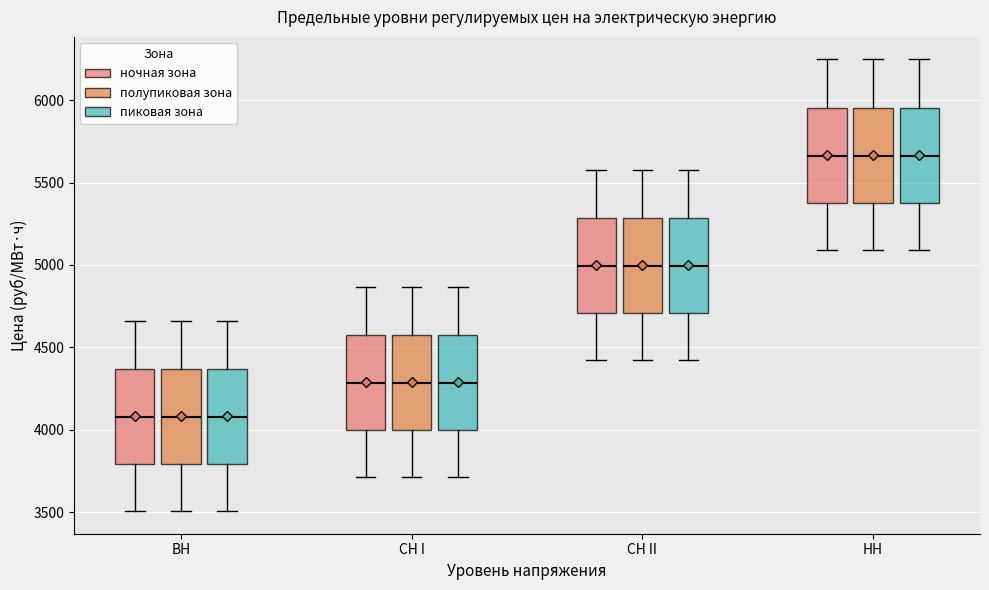

Reading left to right, read every box against the y-axis: the position of its median line, the range the box covers, and the ends of its whiskers. The values are not printed on the chart, so give them approximately, as read against the axis.

ВН (ночная зона): median 4100, box 3800 to 4350, whiskers 3500 to 4650
ВН (полупиковая зона): median 4100, box 3800 to 4350, whiskers 3500 to 4650
ВН (пиковая зона): median 4100, box 3800 to 4350, whiskers 3500 to 4650
СН I (ночная зона): median 4300, box 4000 to 4600, whiskers 3700 to 4850
СН I (полупиковая зона): median 4300, box 4000 to 4600, whiskers 3700 to 4850
СН I (пиковая зона): median 4300, box 4000 to 4600, whiskers 3700 to 4850
СН II (ночная зона): median 5000, box 4700 to 5300, whiskers 4400 to 5600
СН II (полупиковая зона): median 5000, box 4700 to 5300, whiskers 4400 to 5600
СН II (пиковая зона): median 5000, box 4700 to 5300, whiskers 4400 to 5600
НН (ночная зона): median 5650, box 5400 to 5950, whiskers 5100 to 6250
НН (полупиковая зона): median 5650, box 5400 to 5950, whiskers 5100 to 6250
НН (пиковая зона): median 5650, box 5400 to 5950, whiskers 5100 to 6250